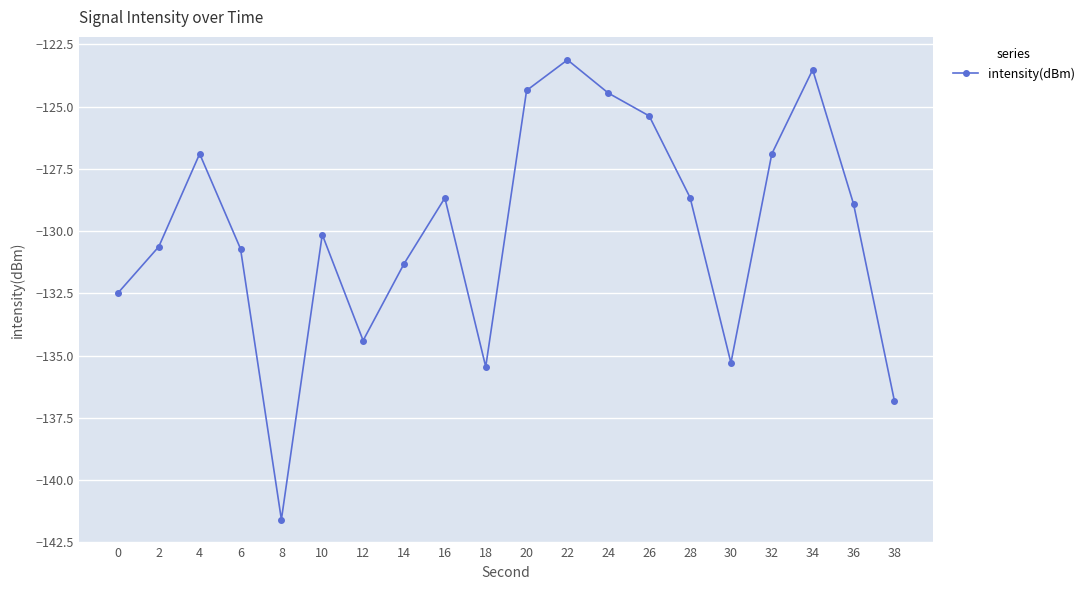

What is the difference between the maximum and minimum values?

18.5